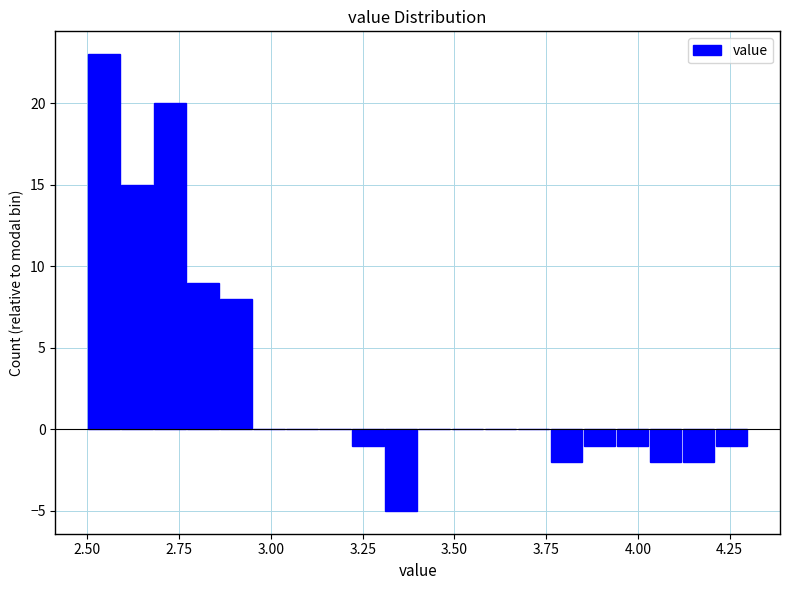

Read against the x-axis, roughly where is the centre of the tallest bar?

2.55